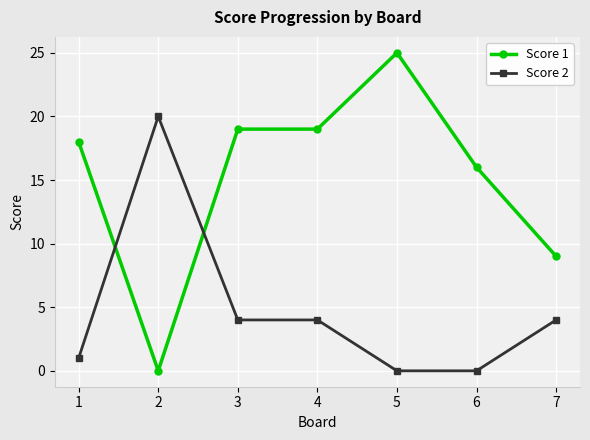

The value of Score 1 at 5 is 25. True or false?

True